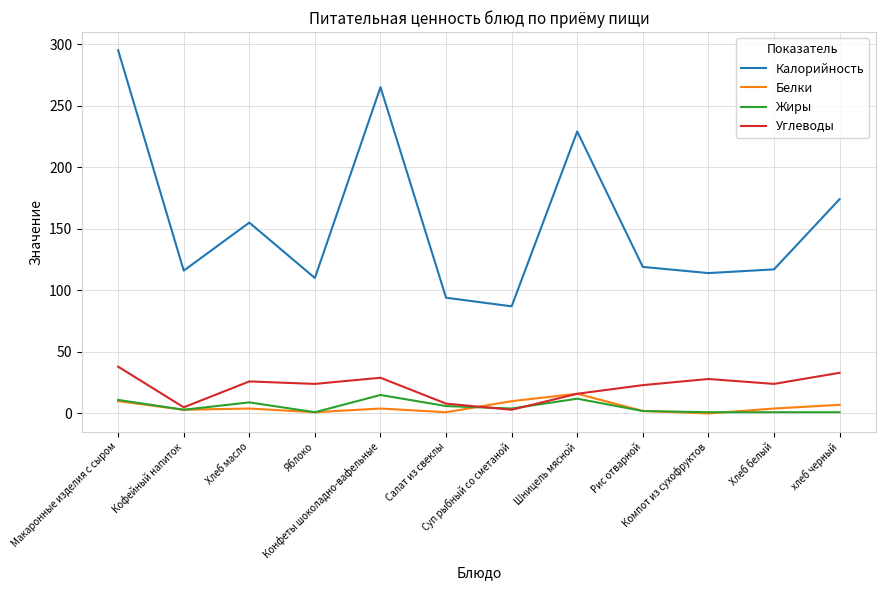

Which series has the largest range (max minus min)?

Калорийность